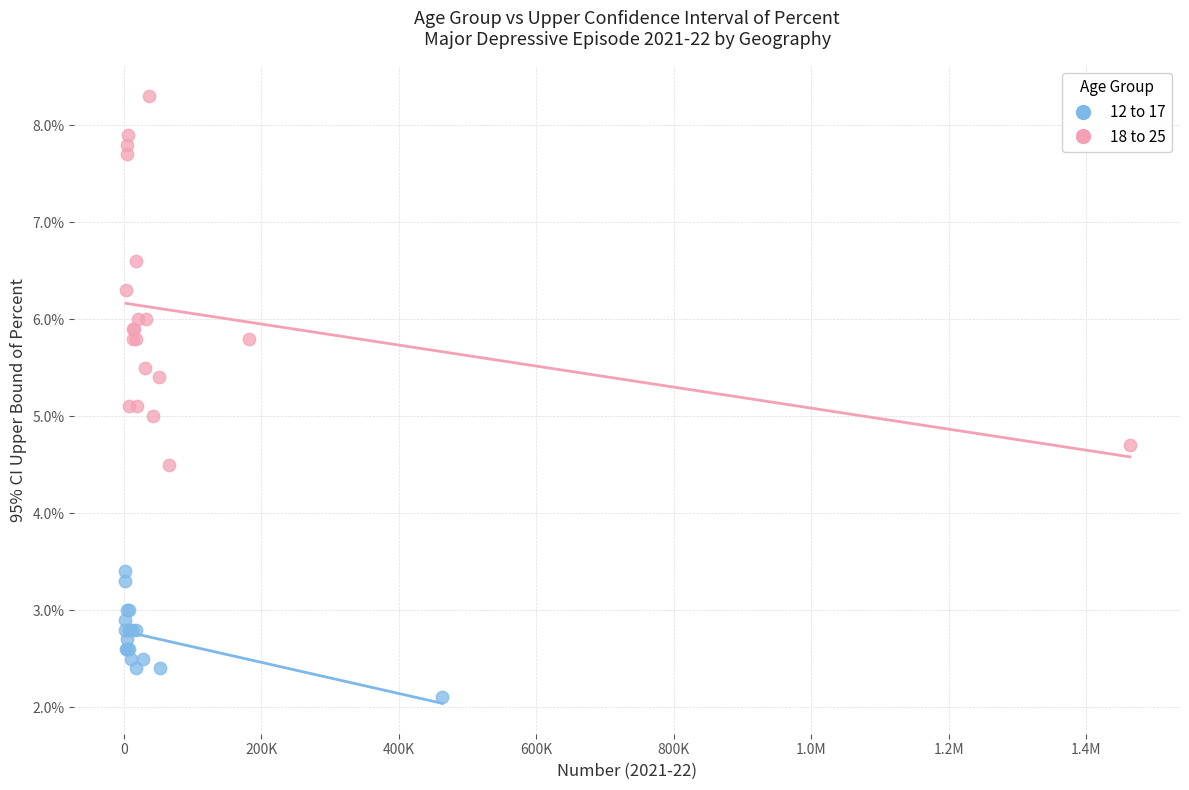

Which series has the widest spread of Y values?

18 to 25